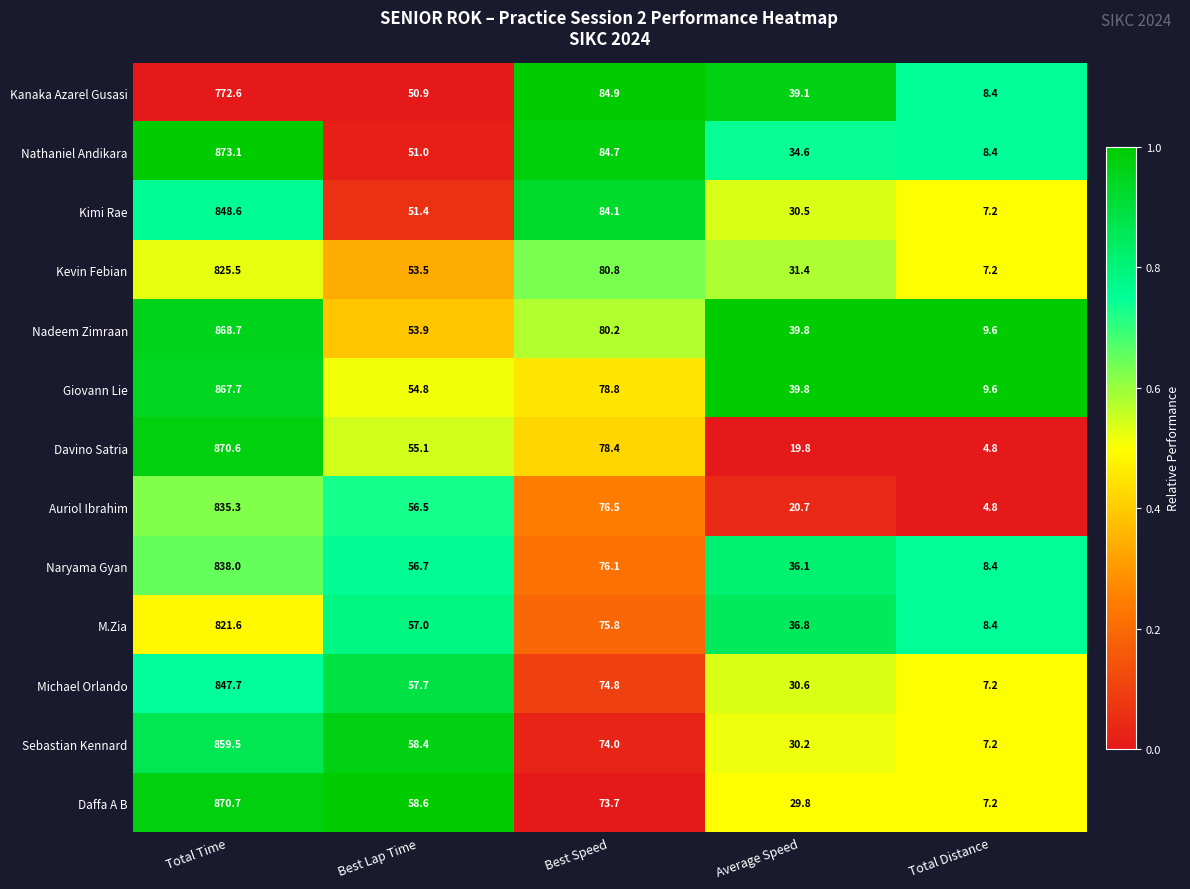

Rank the categories by Sebastian Kennard value from highest to lowest.

Total Time, Best Speed, Best Lap Time, Average Speed, Total Distance